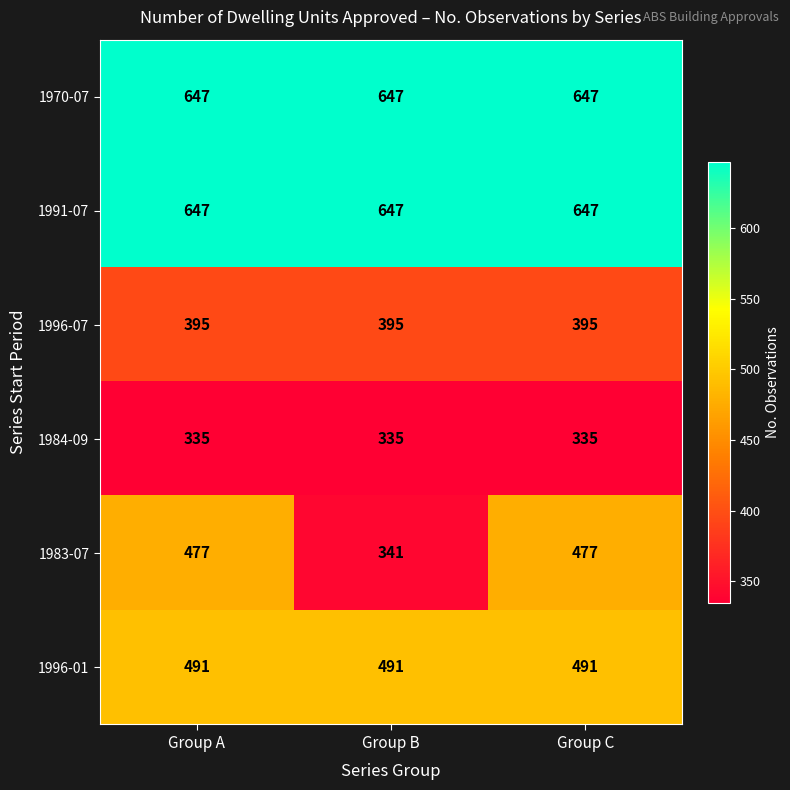

At how many categories does at least one series exceed 547?

3